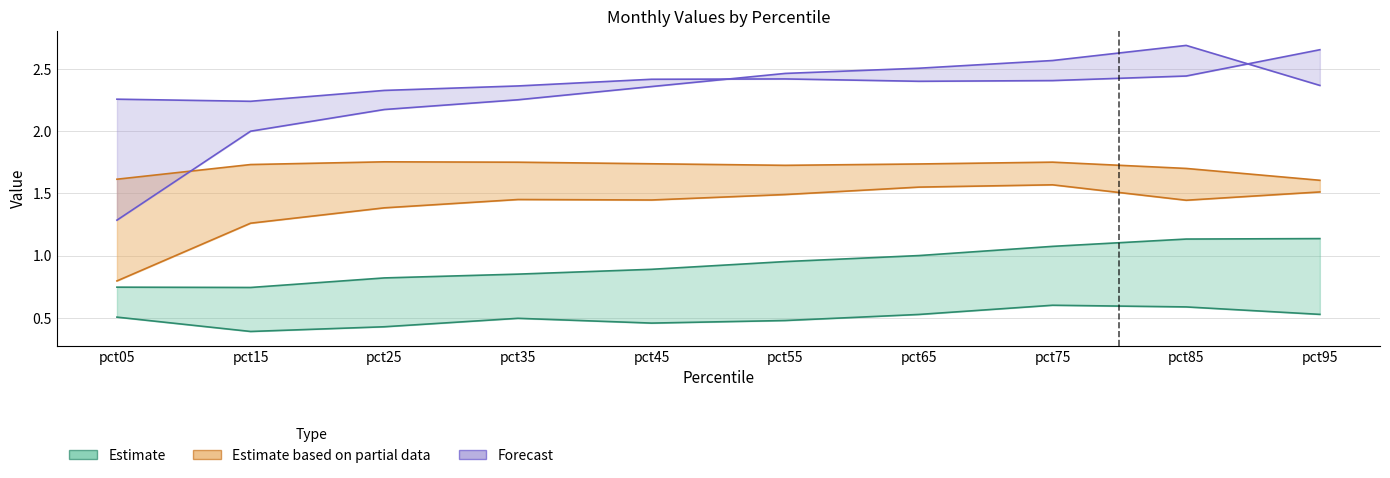

How many May values are between 2 and 3?

10